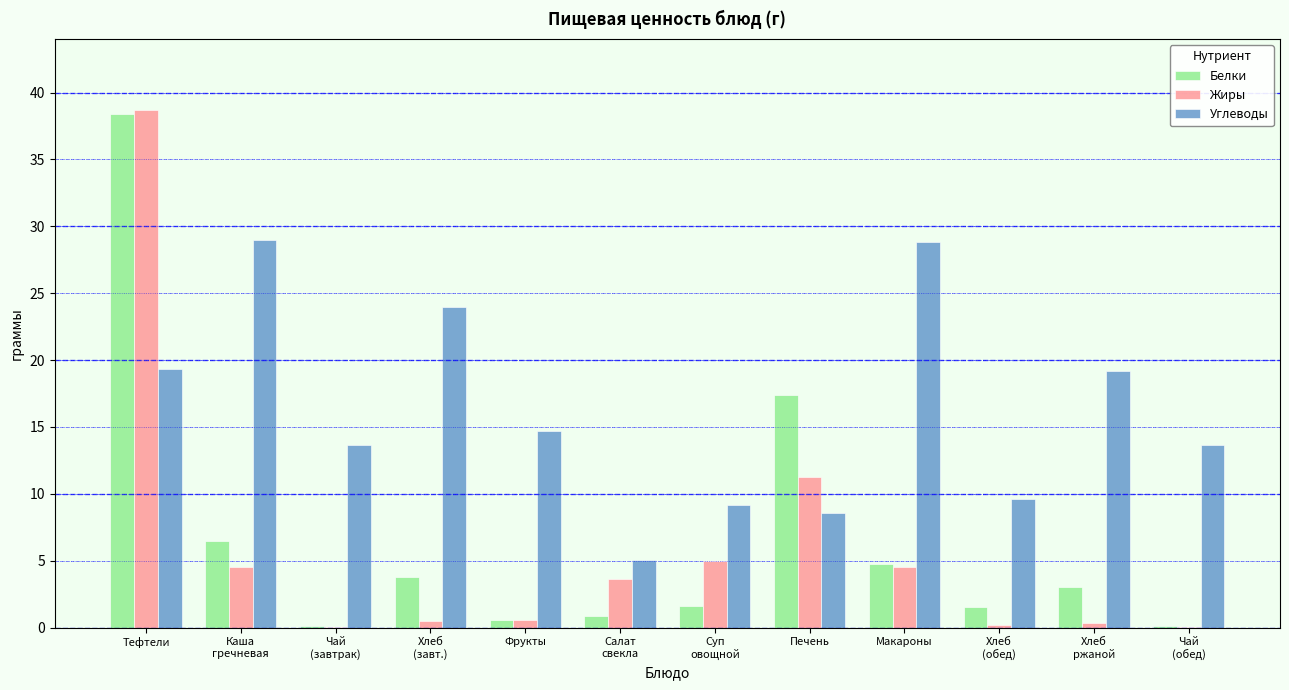

At which category is the sum across all series the highest?

Тефтели